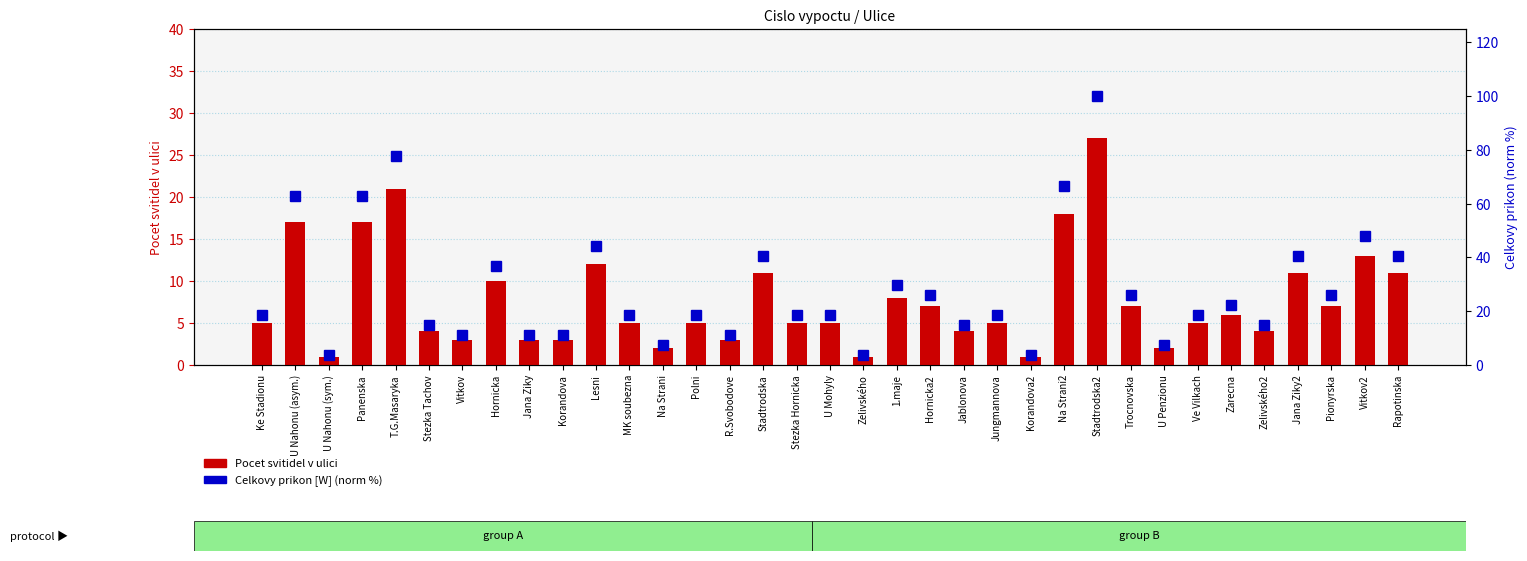

What is the average value of the Pocet svitidel v ulici series?

7.7